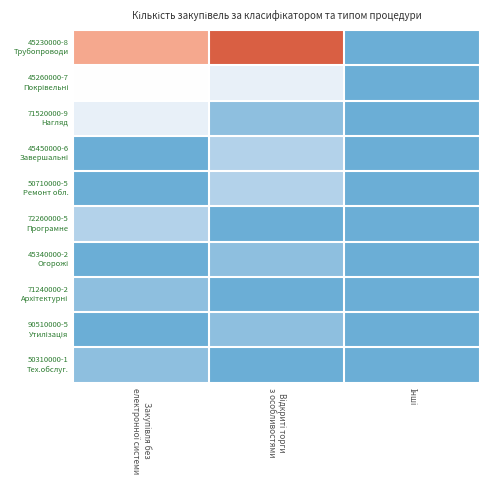

Which series changed the most between Закупівля без електронної системи and Відкриті торги з особливостями?

71520000-9 Нагляд